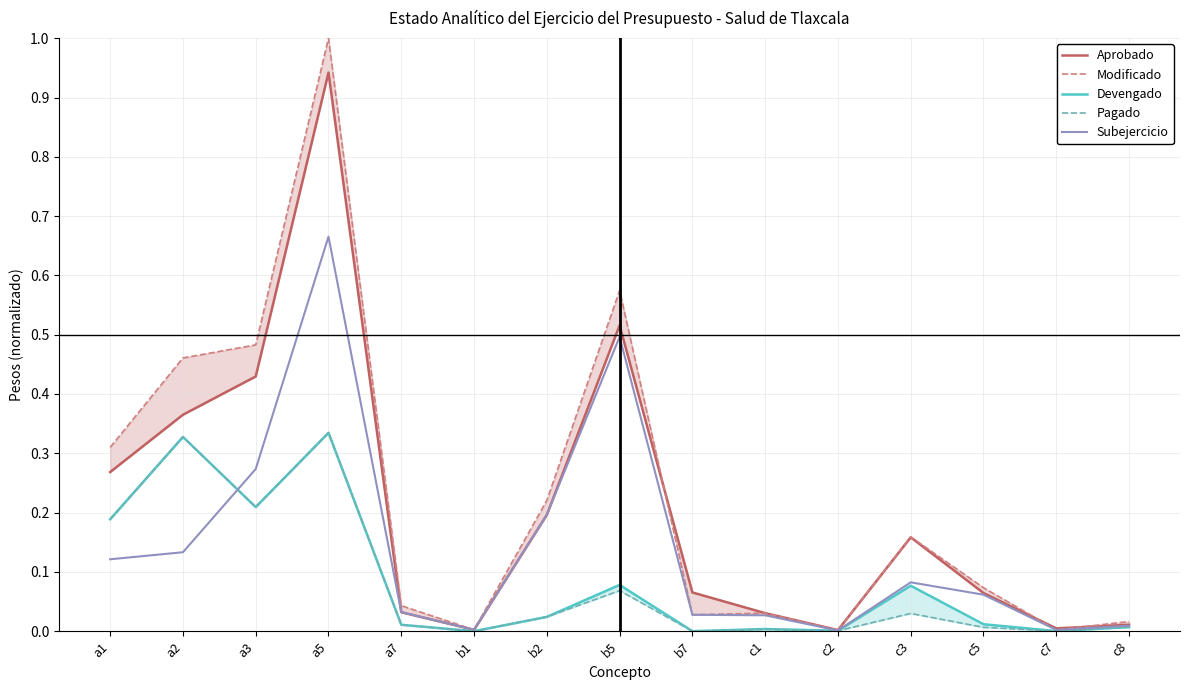

At which label is Aprobado closest to 0?

c2